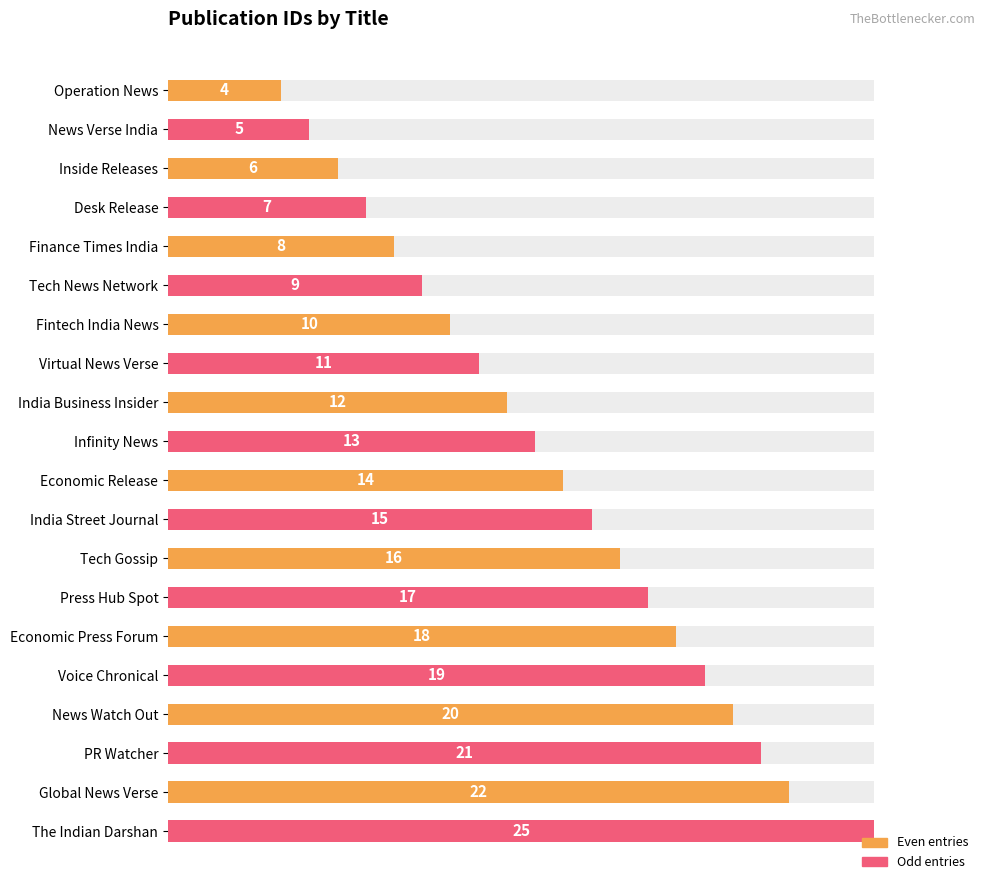

The value at News Verse India is 2. True or false?

False